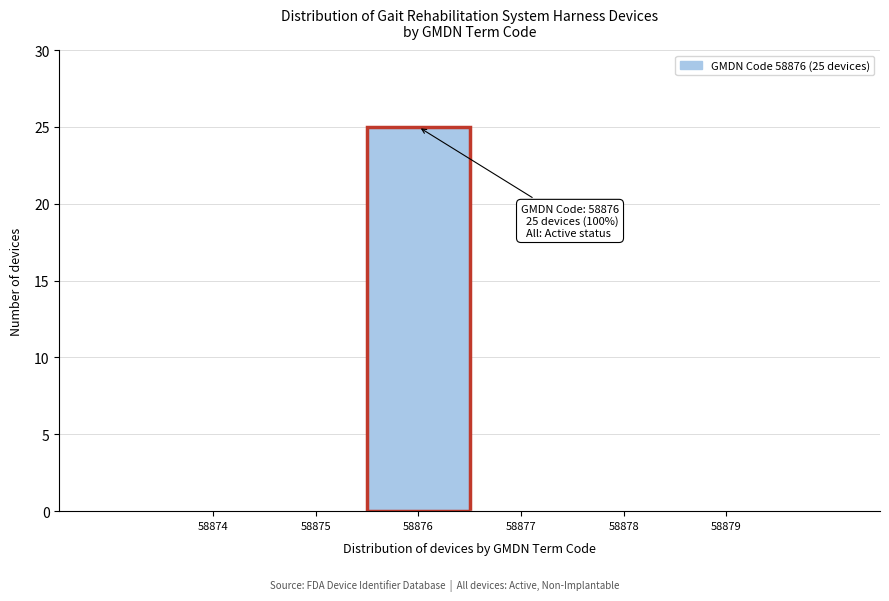

Reading left to right, extract all data points from this chart.

58874=0	58875=0	58876=25	58877=0	58878=0	58879=0